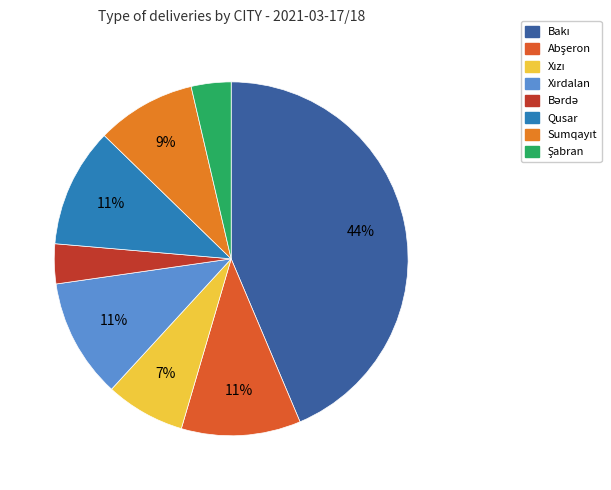

How many slices are in this pie chart?

8